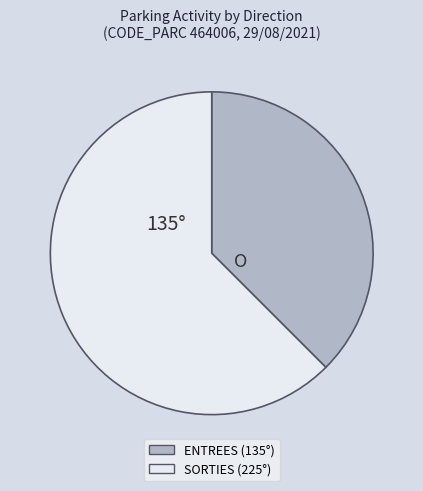

Which has a higher value, SORTIES (225°) or ENTREES (135°)?

SORTIES (225°)